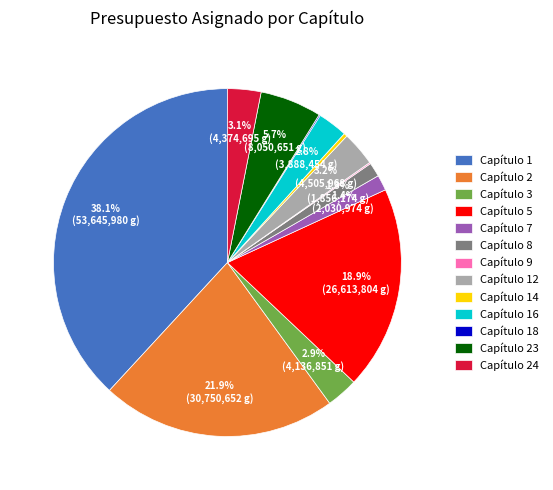

What is the largest slice in the pie chart?

Capítulo 1